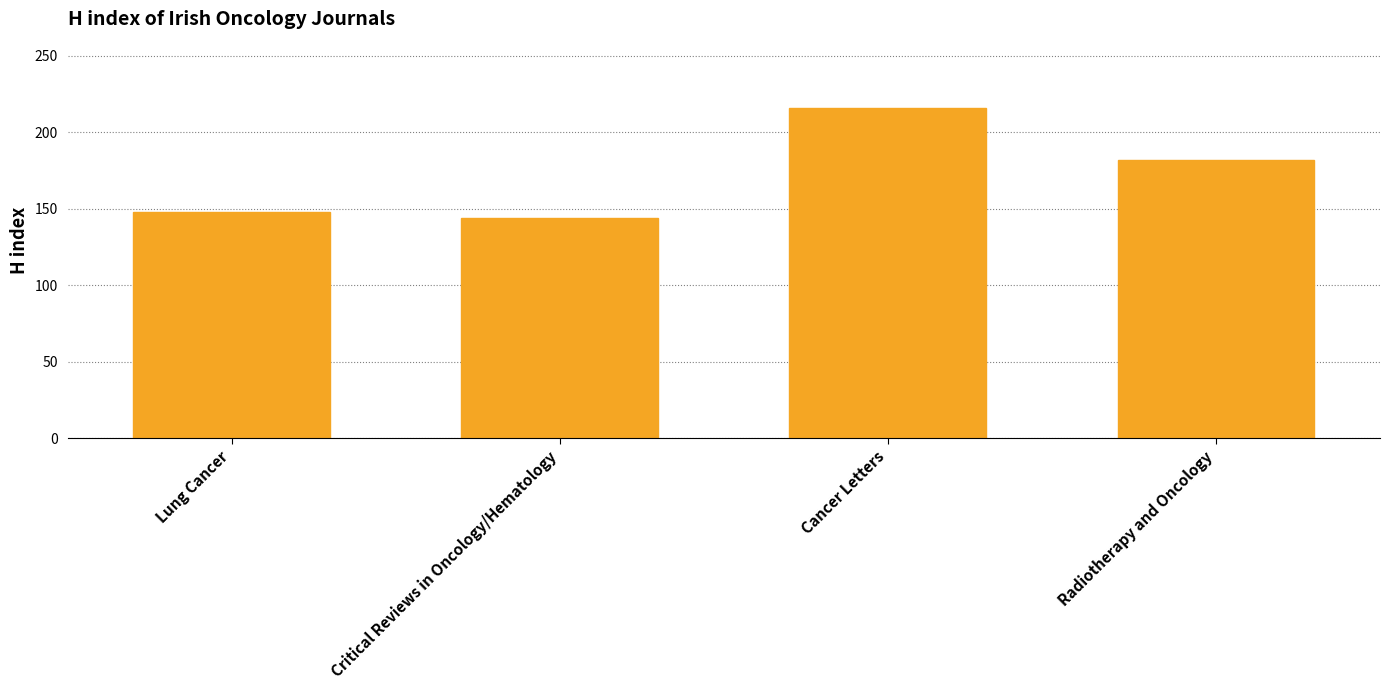

What is the difference between the values at Radiotherapy and Oncology and Cancer Letters?

34